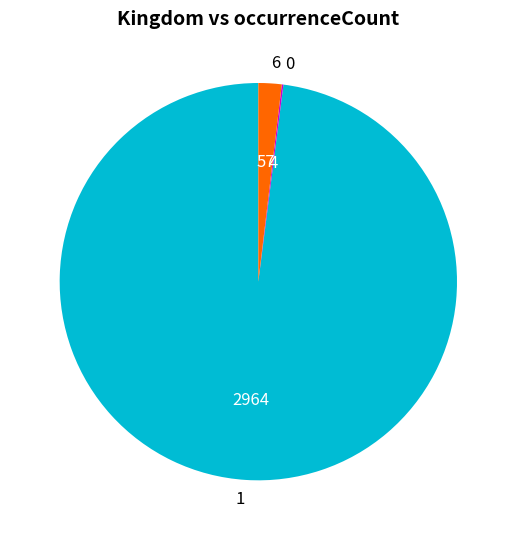

True or false: 6 accounts for 7% of the total.

False